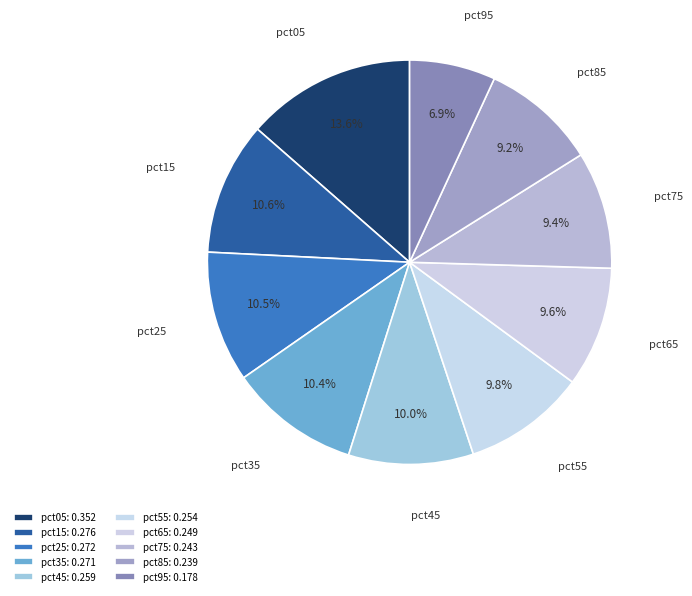

Which slice is the largest?

pct05